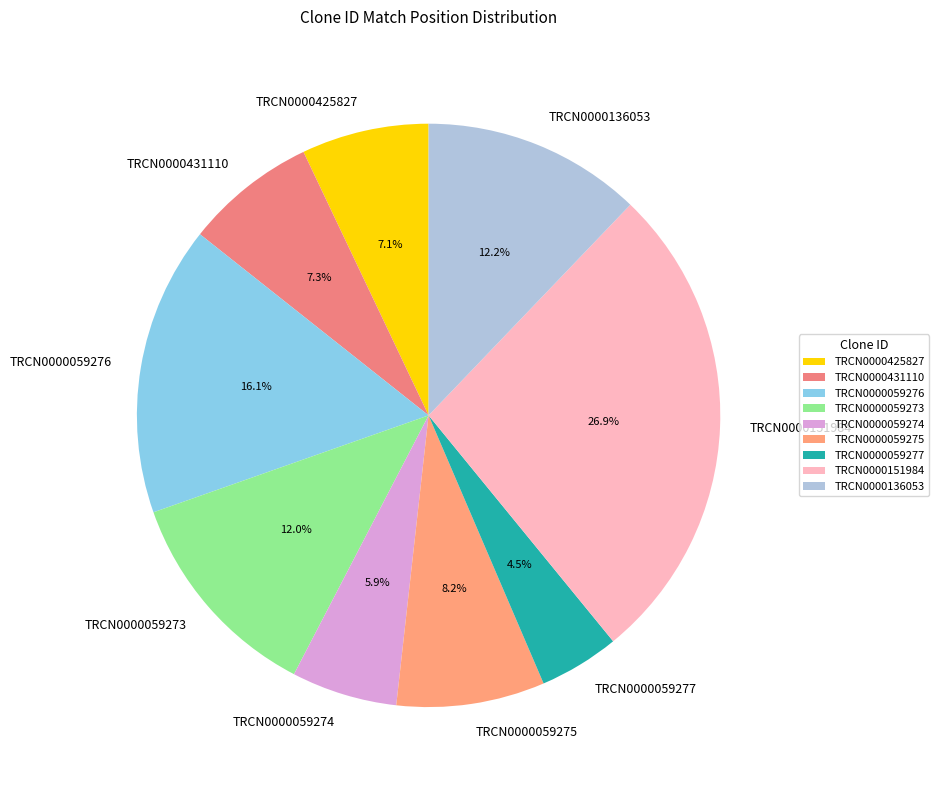

Does TRCN0000059274 represent more than half of the total?

No